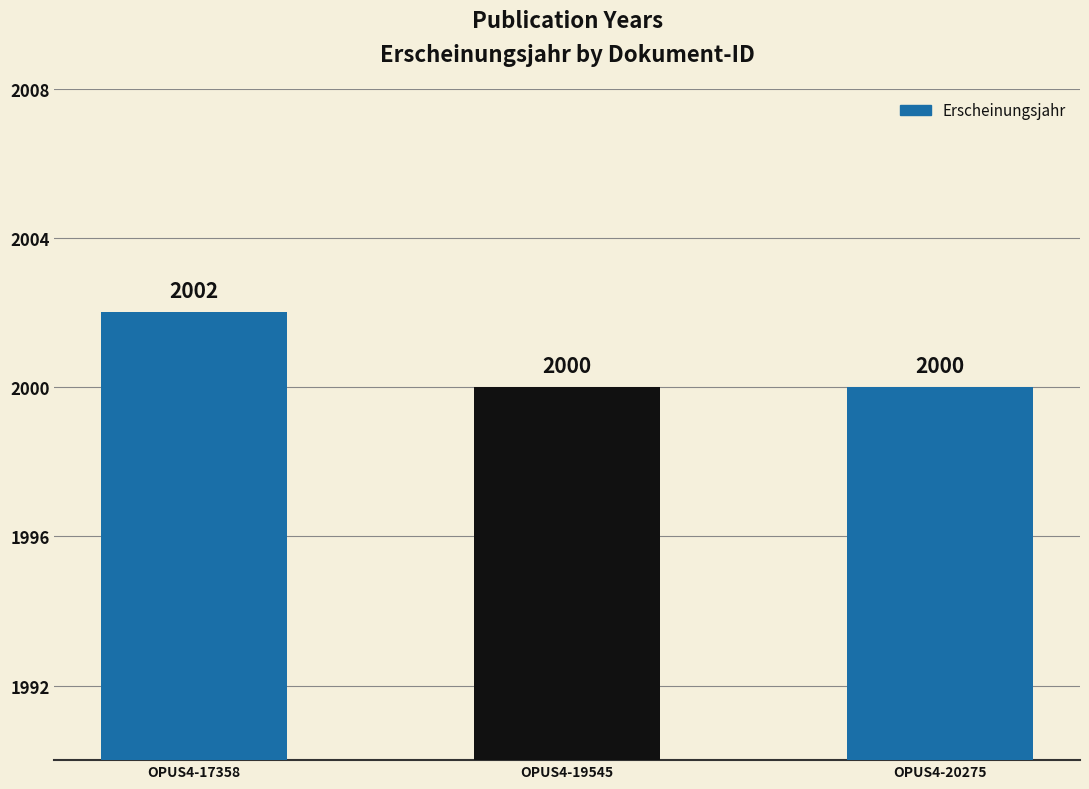

Approximately how many times larger is the value at OPUS4-17358 compared to OPUS4-20275?

1.0